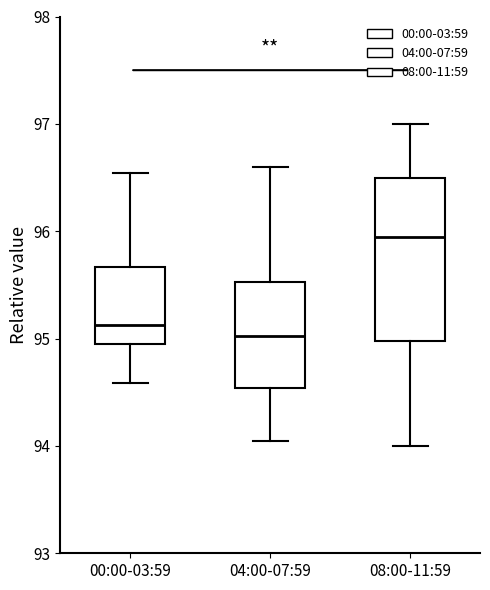

Which box has the lowest median line?

04:00-07:59